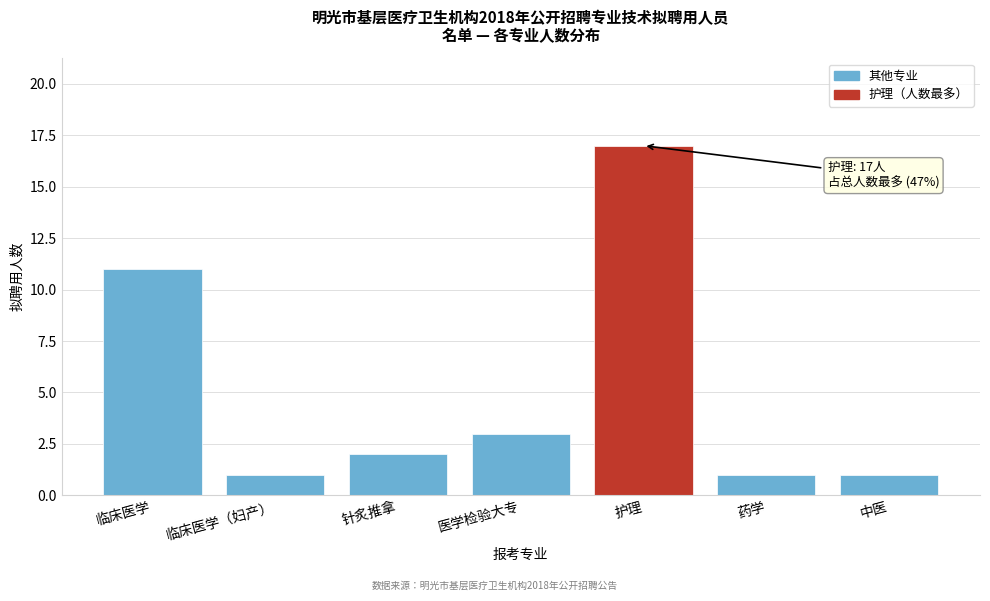

Reading left to right, list all the values displayed in this chart.

临床医学=11	临床医学（妇产）=1	针炙推拿=2	医学检验大专=3	护理=17	药学=1	中医=1